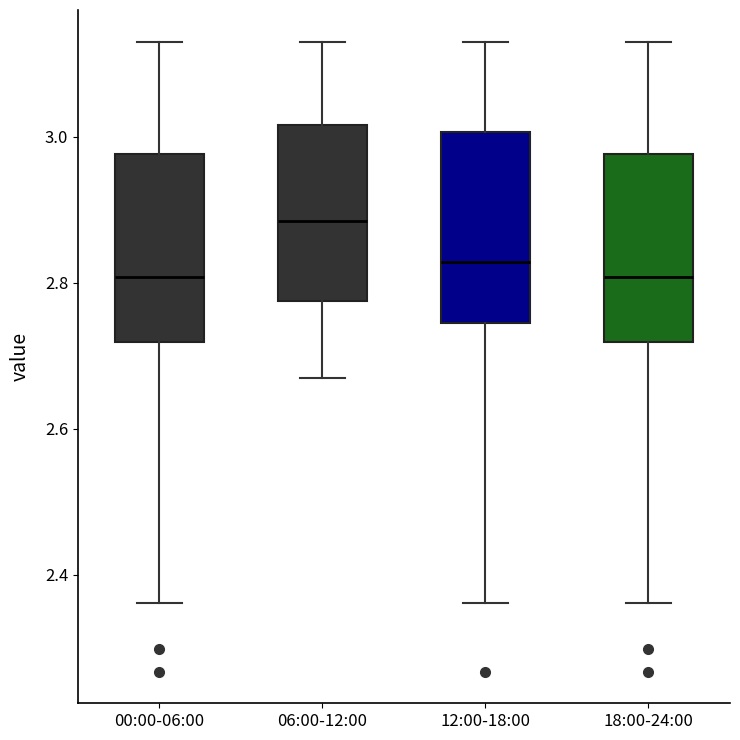

Reading left to right, transcribe this box plot: for each box, give where its median line is, the range the box spans, and where its two whiskers end, as read against the y-axis. The values are not printed on the chart, so give them approximately, as read against the axis.

00:00-06:00: median 2.80, box 2.72 to 2.98, whiskers 2.36 to 3.14
06:00-12:00: median 2.88, box 2.78 to 3.02, whiskers 2.66 to 3.14
12:00-18:00: median 2.82, box 2.74 to 3.00, whiskers 2.36 to 3.14
18:00-24:00: median 2.80, box 2.72 to 2.98, whiskers 2.36 to 3.14